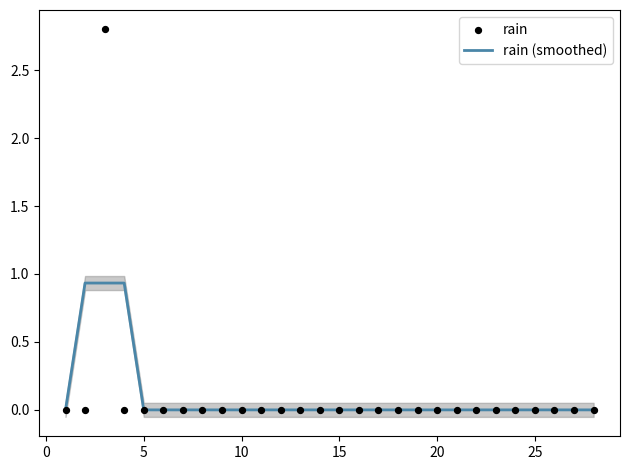

Which series has the largest total across all categories?

rain (smoothed)